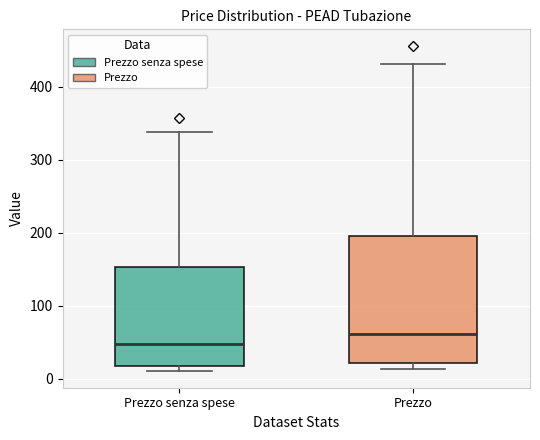

Which box has the lowest median line?

Prezzo senza spese